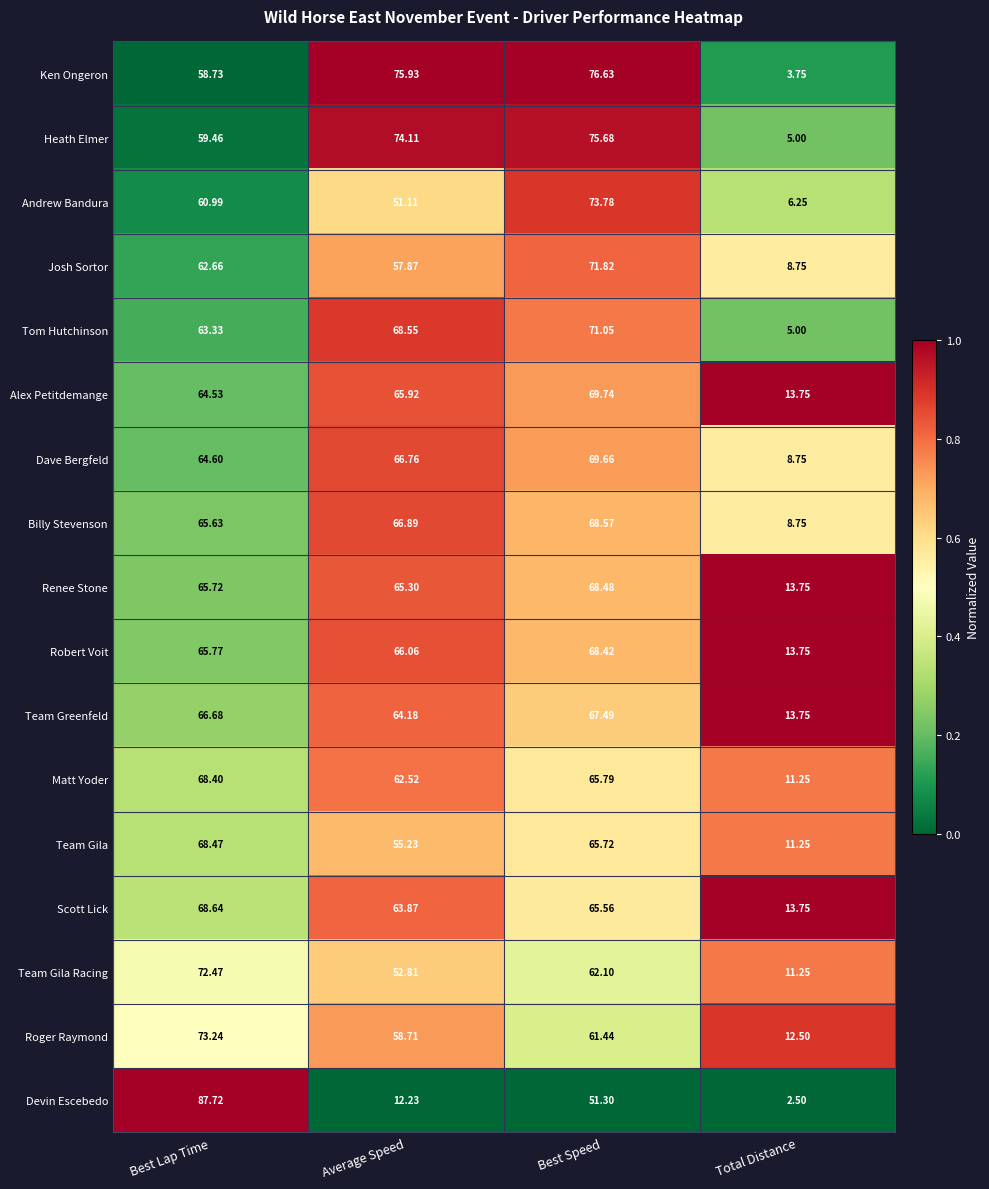

At which label is Tom Hutchinson closest to 38?

Best Lap Time